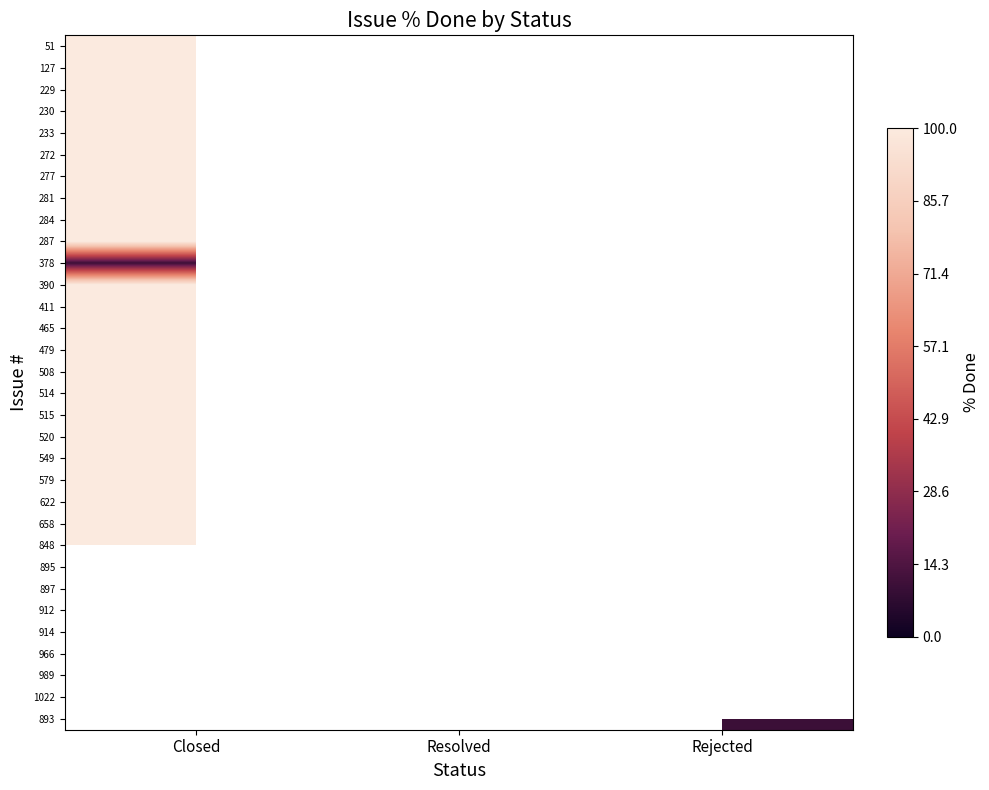

Count the number of categories in the chart.

3